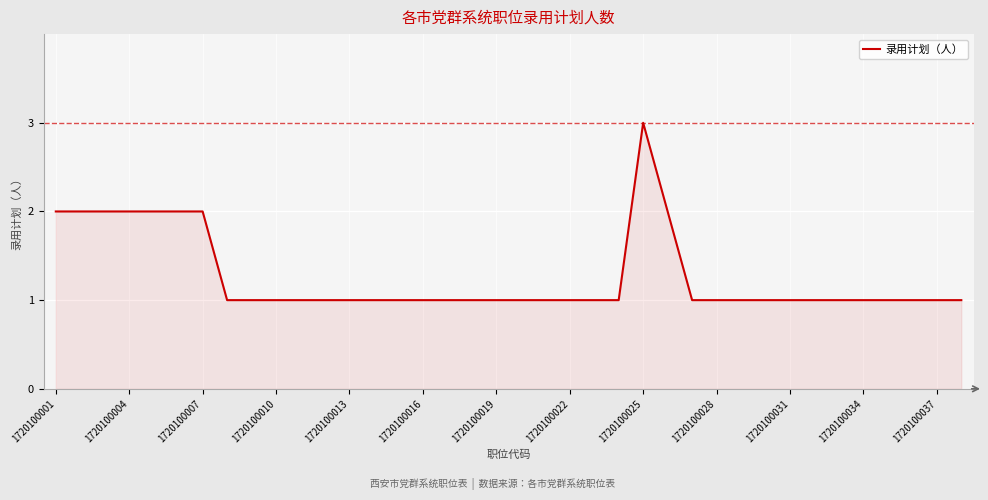

What is the greatest value displayed?

3